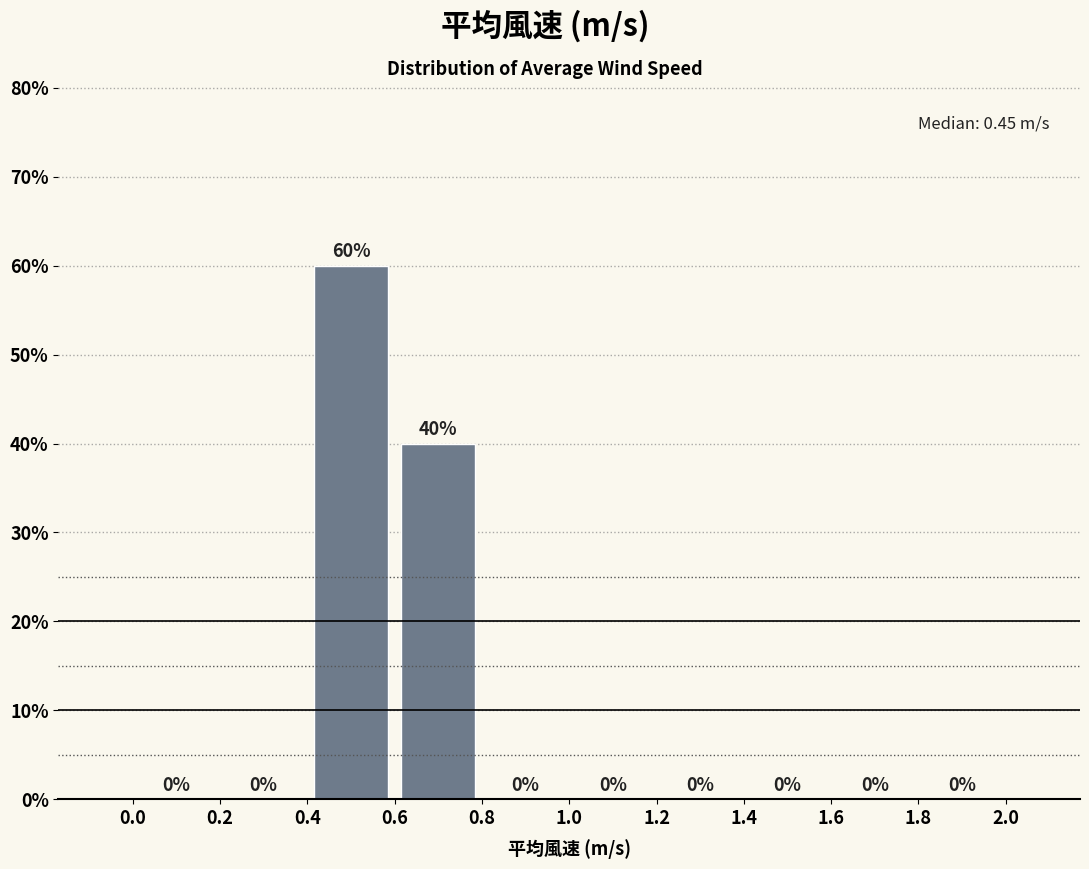

How tall is the bar that spans 0.4 to 0.6 on the x-axis?

60